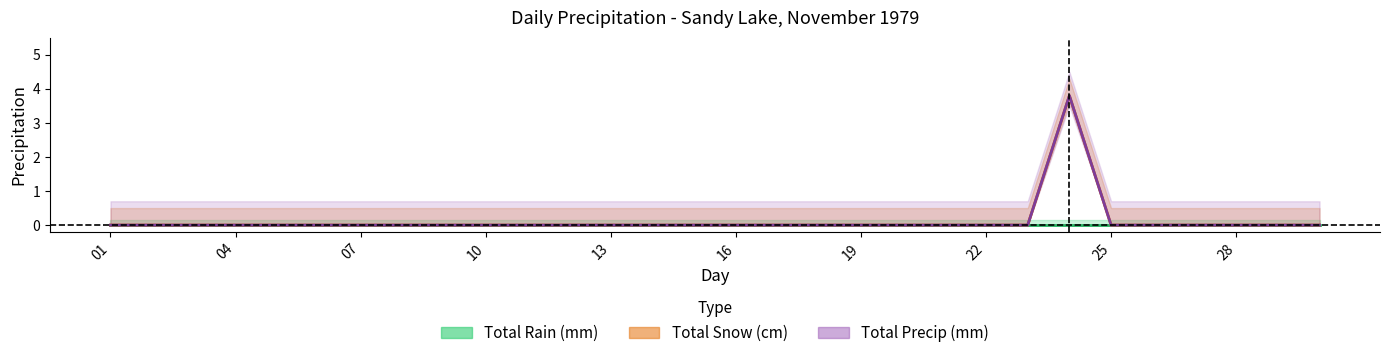

At which label is Total Precip (mm) closest to 1?

01